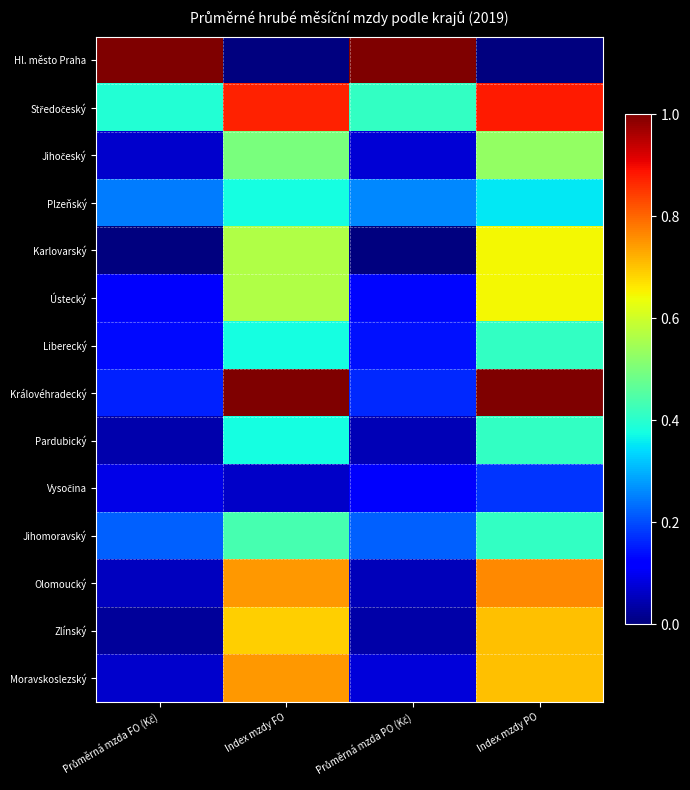

Rank the series by their maximum value, from lowest to highest.

Vysočina, Plzeňský, Liberecký, Pardubický, Jihomoravský, Jihočeský, Karlovarský, Ústecký, Zlínský, Moravskoslezský, Olomoucký, Středočeský, Hl. město Praha, Královéhradecký